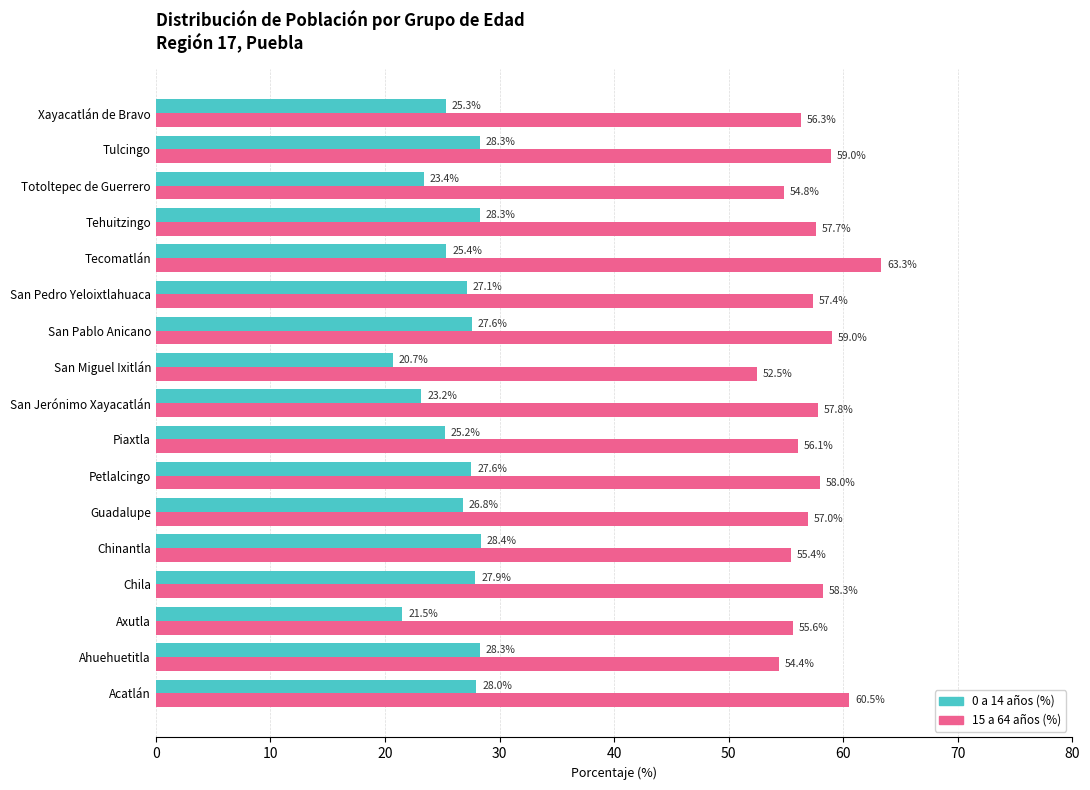

Which series has the largest total across all categories?

15 a 64 años (%)